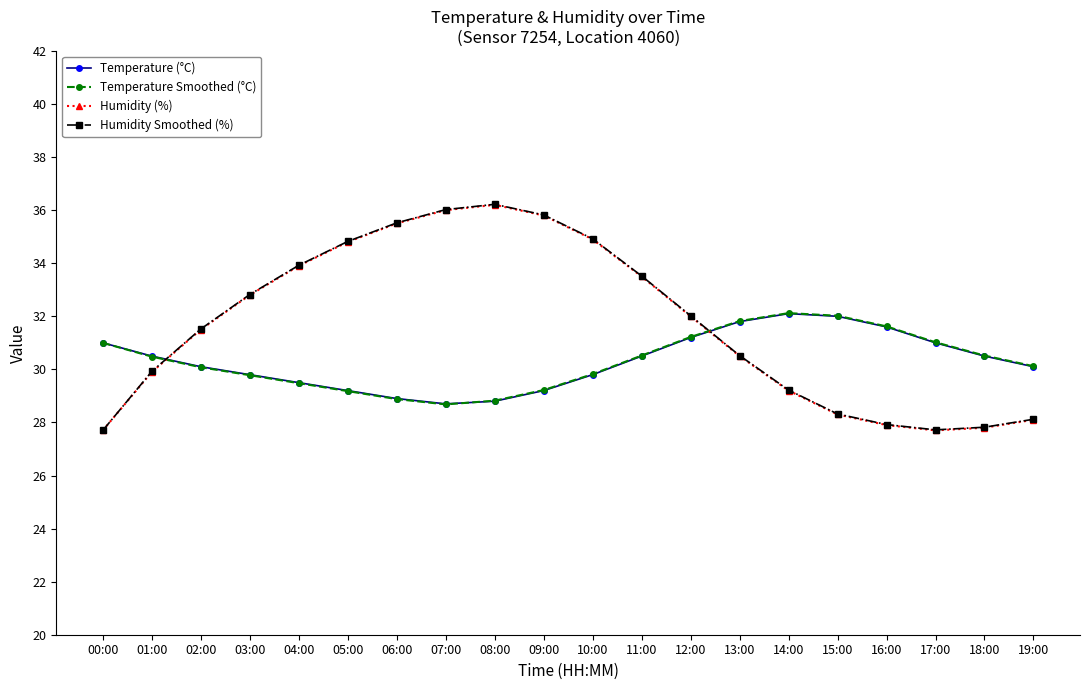

How many times do Humidity (%) and Temperature (°C) cross each other?

2